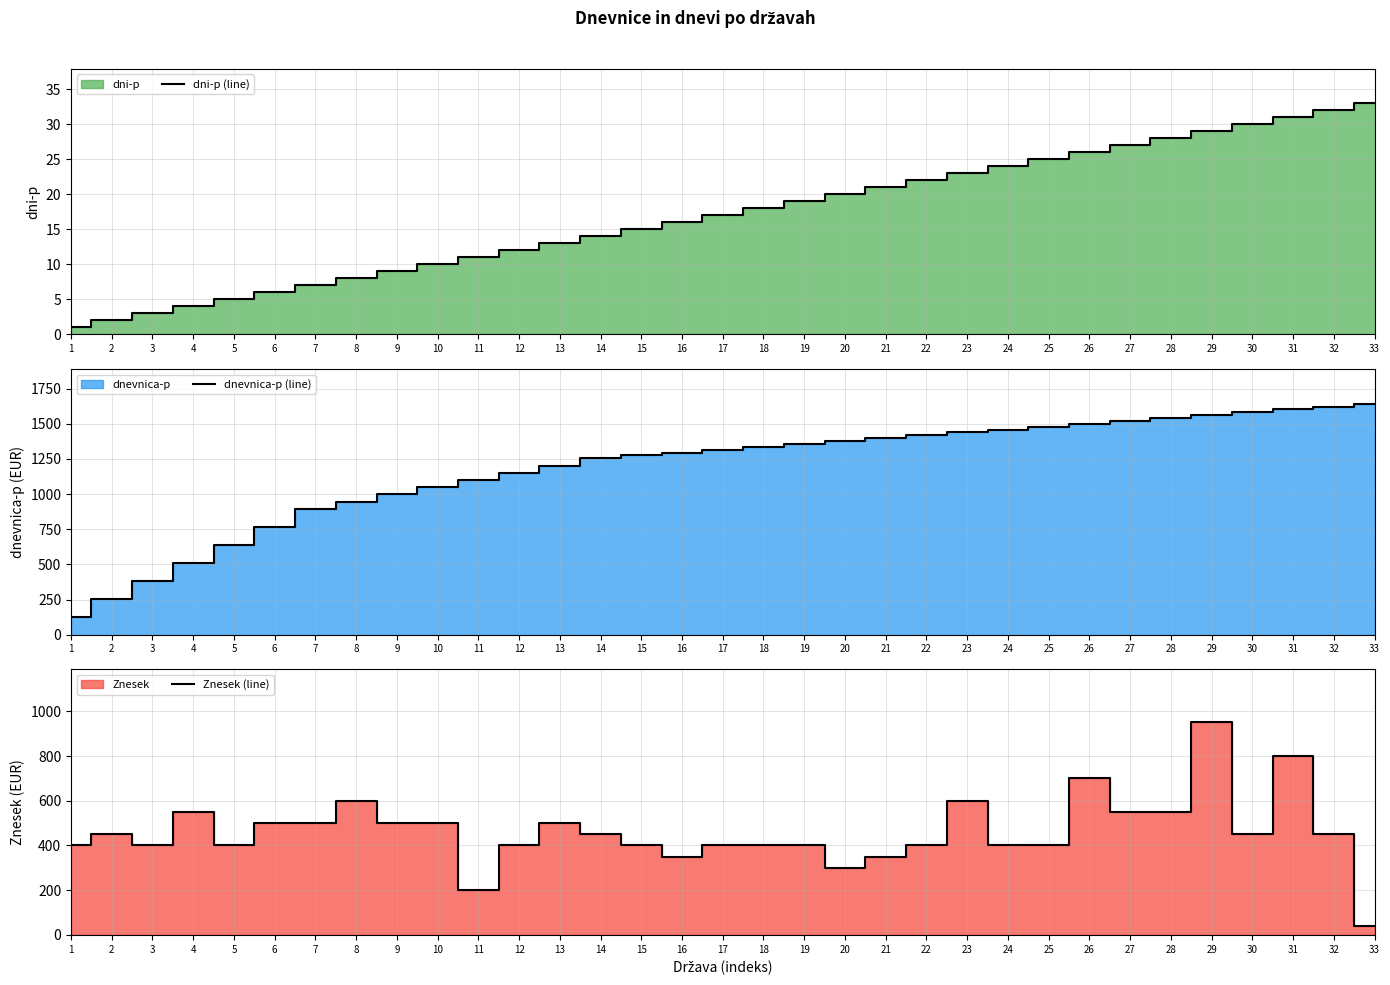

At 6, list the series in order from smallest to largest.

dni-p (line), Znesek (line), dnevnica-p (line)